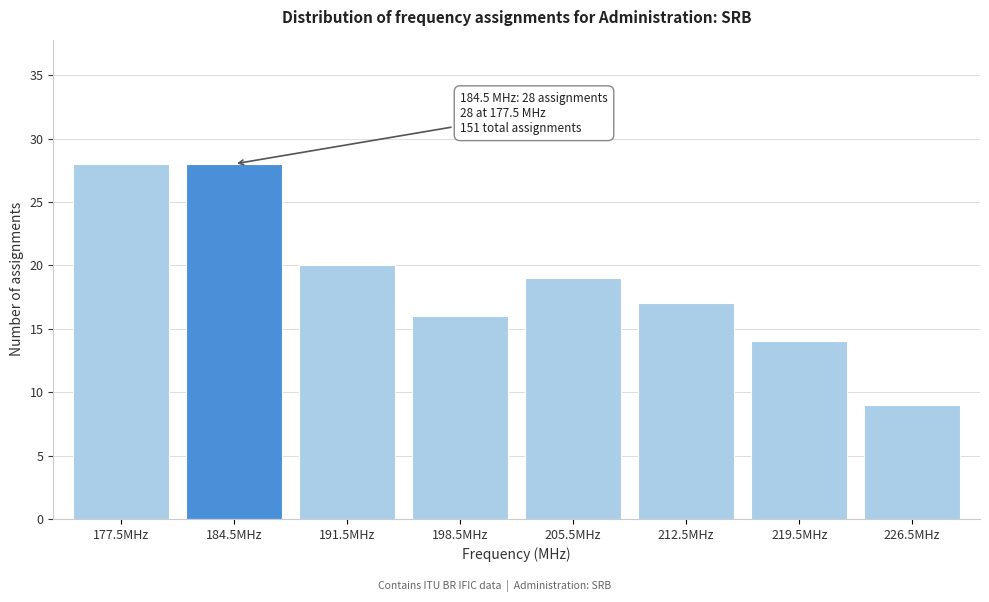

Reading left to right, list all the values displayed in this chart.

28	28	20	16	19	17	14	9